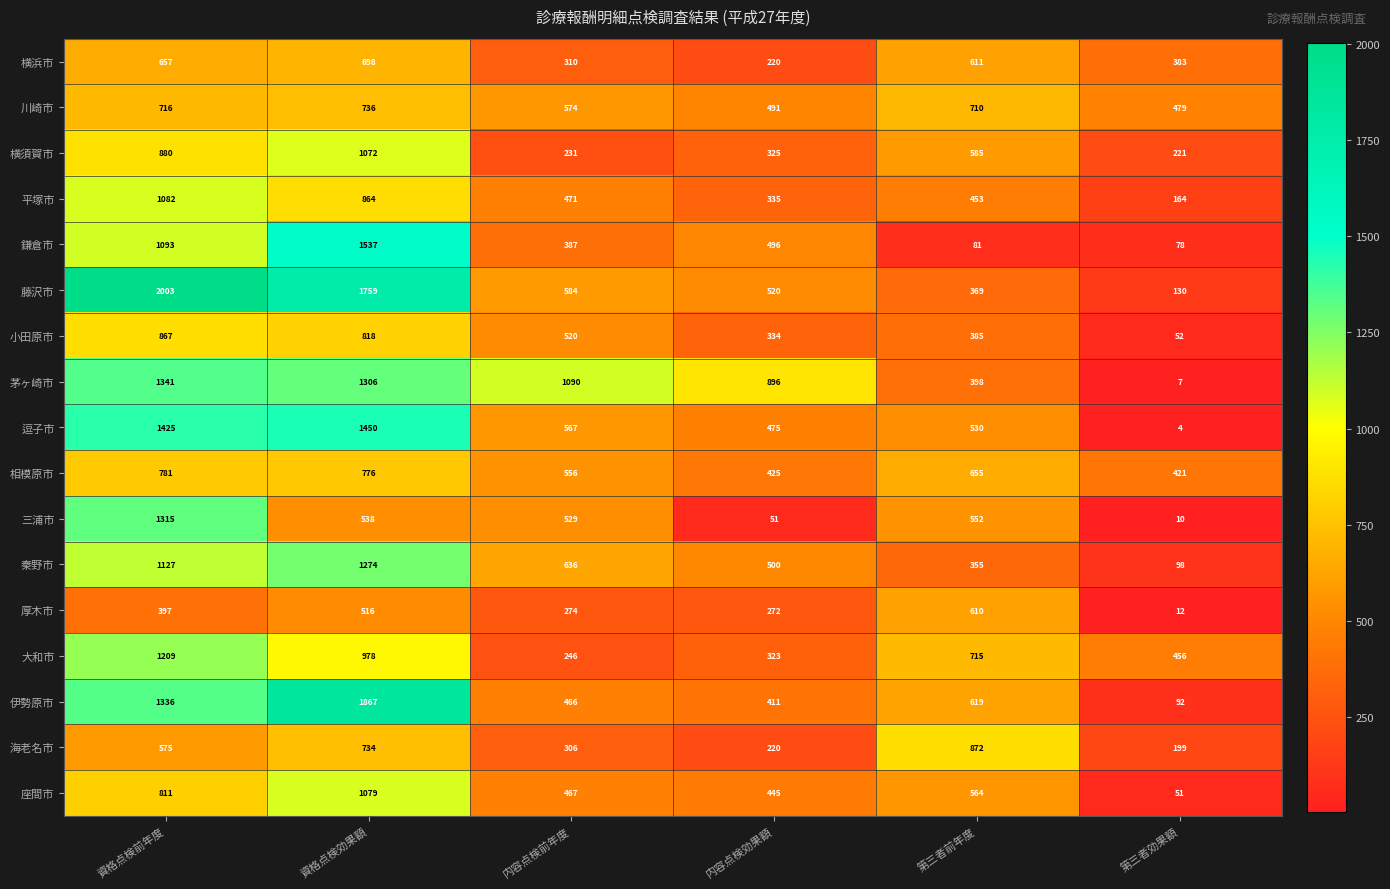

What is the difference between the second highest and second lowest values in the 相模原市 series?

351